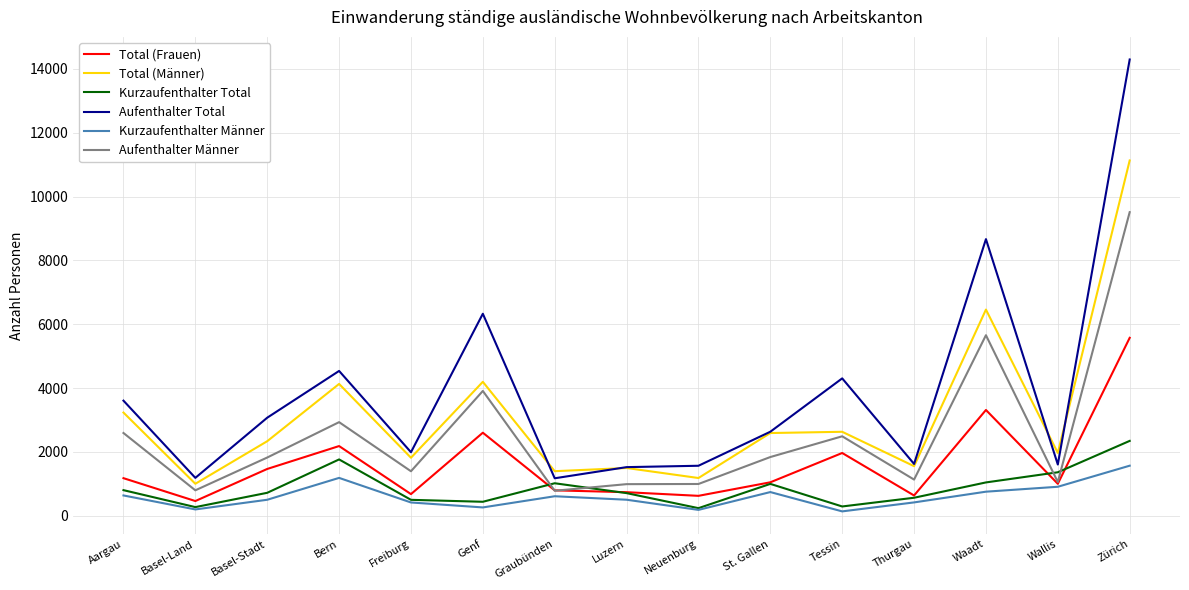

What is the difference between the maximum and second lowest values in the Aufenthalter Total series?

13104